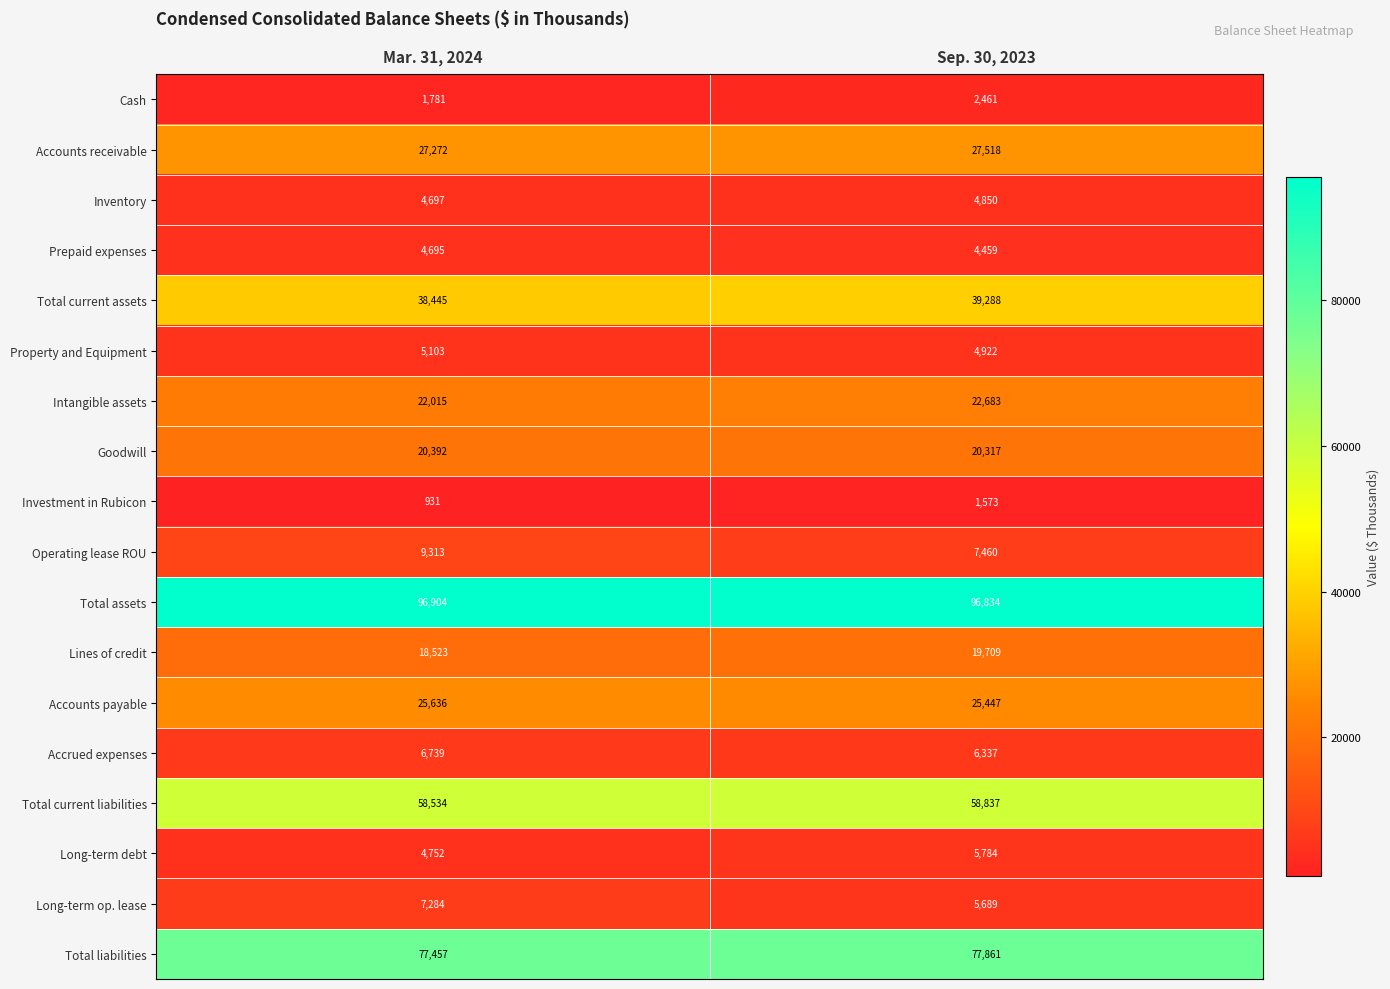

Is it true that Goodwill equals 20317 at Sep. 30, 2023?

True